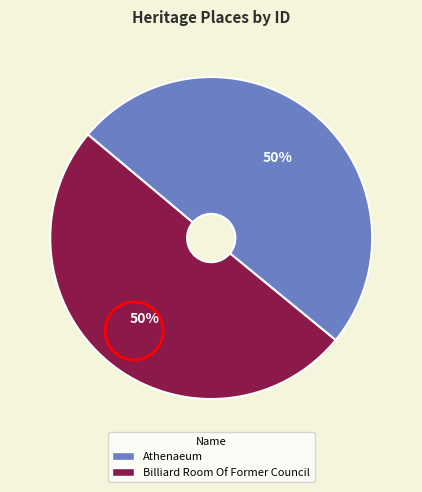

Do Billiard Room Of Former Council and Athenaeum together represent more than half of the pie?

Yes